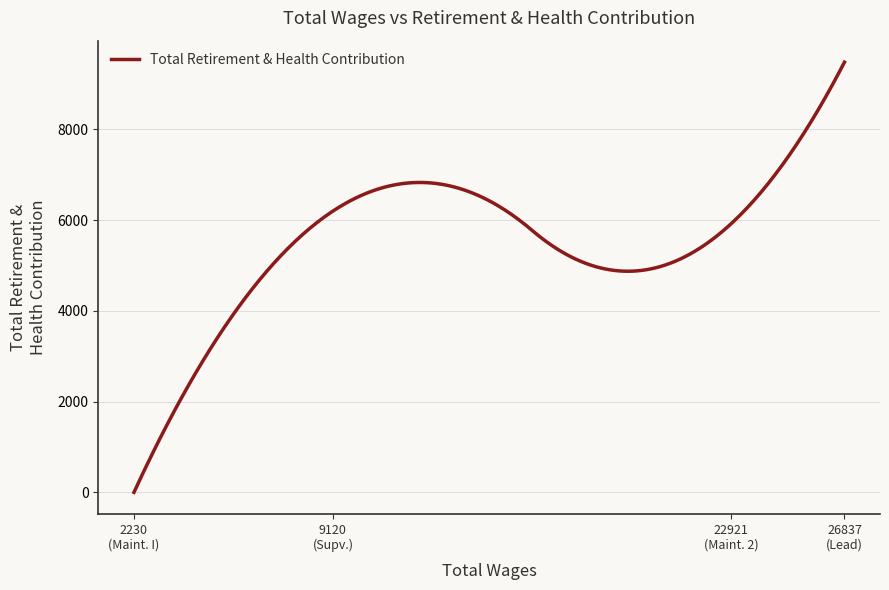

What is the greatest value displayed?

9478.0